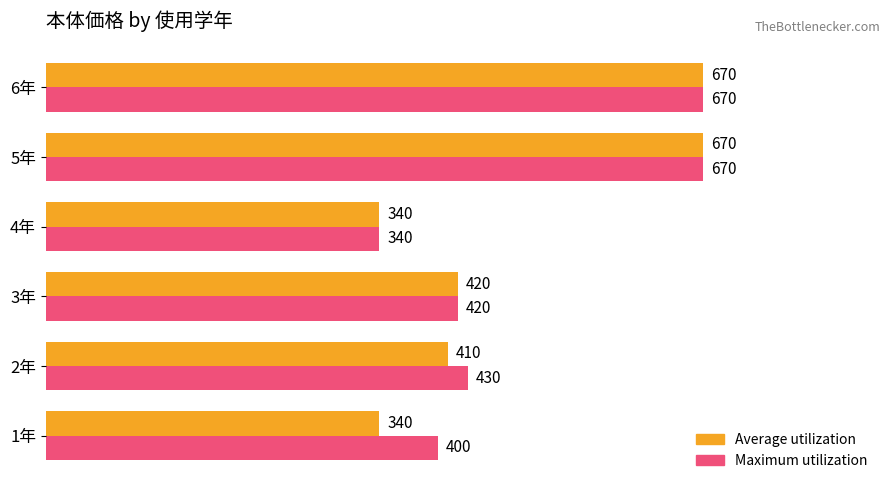

True or false: Average utilization has a value of 340 at 1年.

True